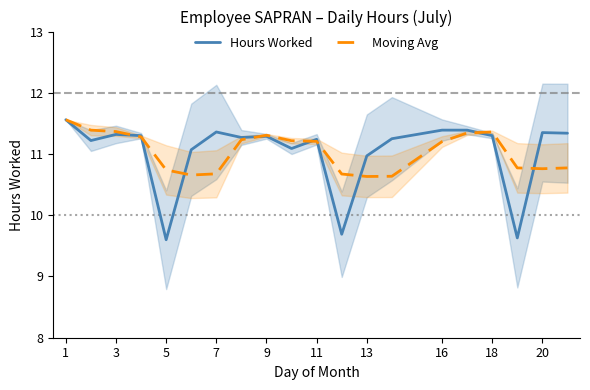

The Moving Avg series shows 11.2 at 11. True or false?

True